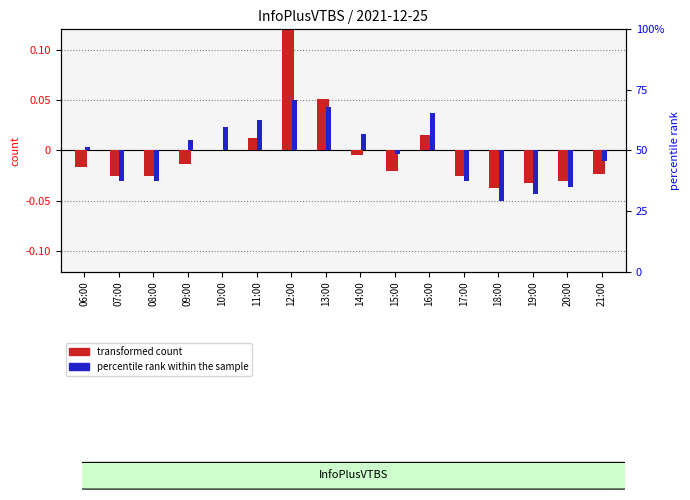

How many categories are shown in the chart?

16